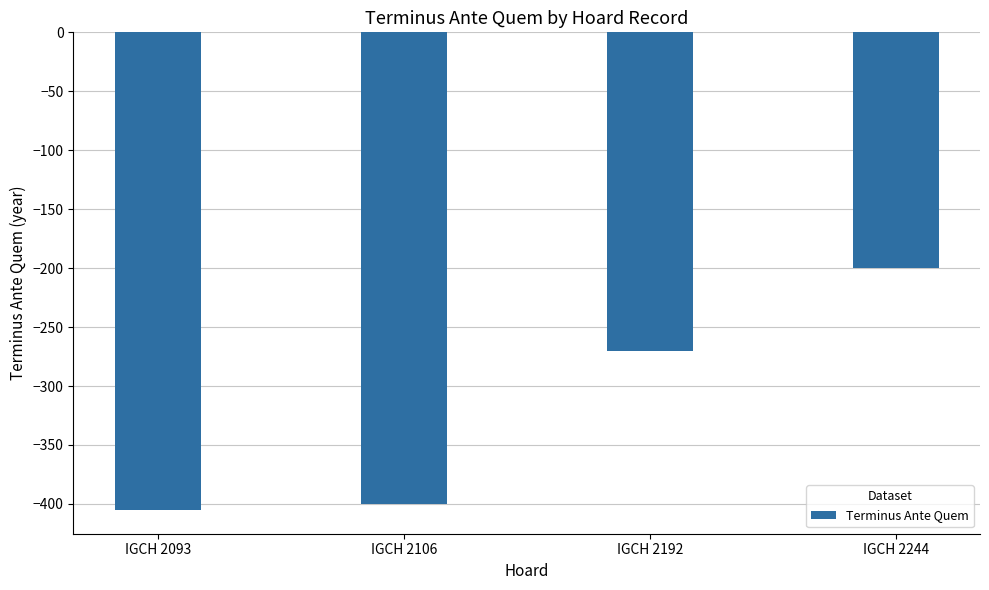

What value does the data have at IGCH 2244, to the nearest 50?

-200